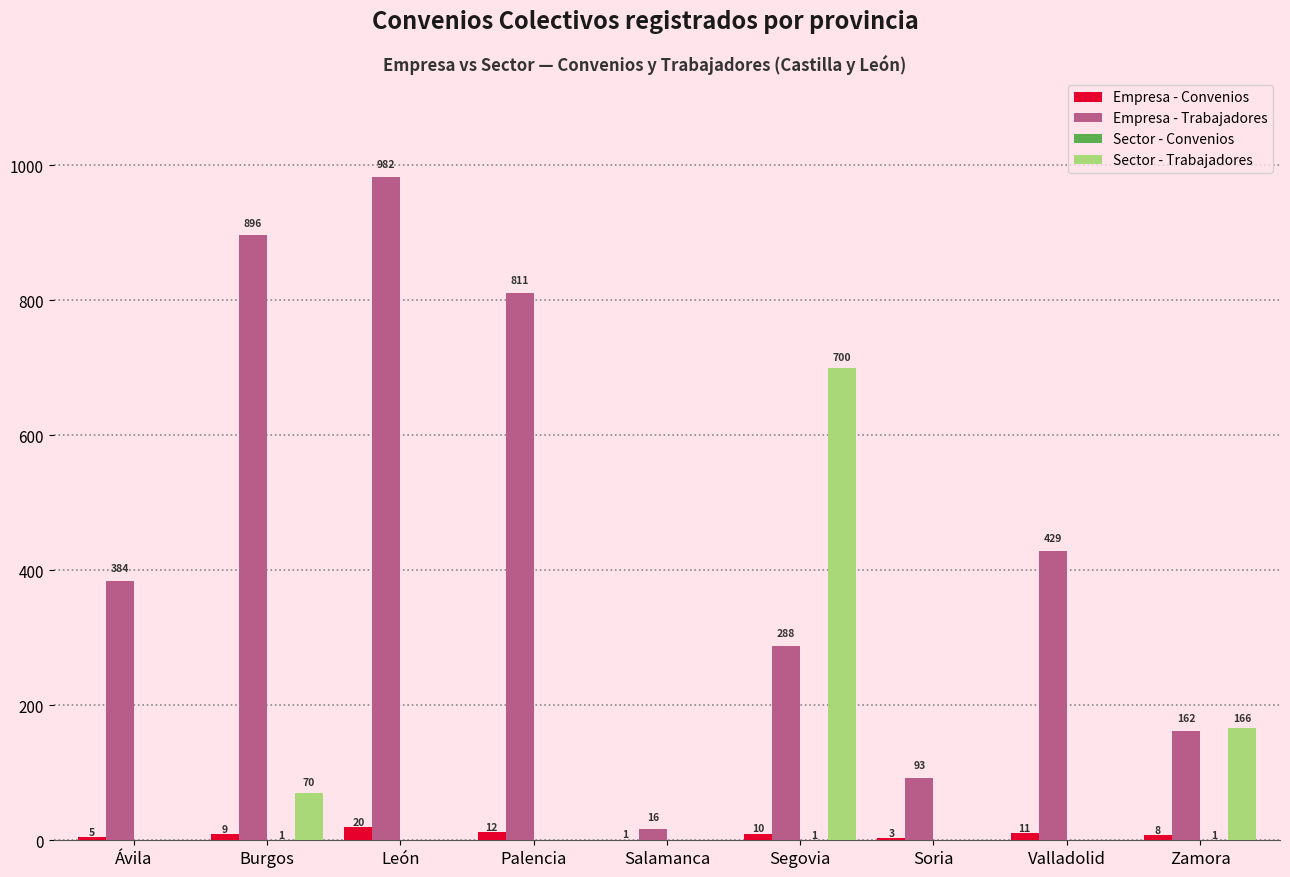

What is the sum of the Empresa - Trabajadores values at Valladolid and Burgos?

1325